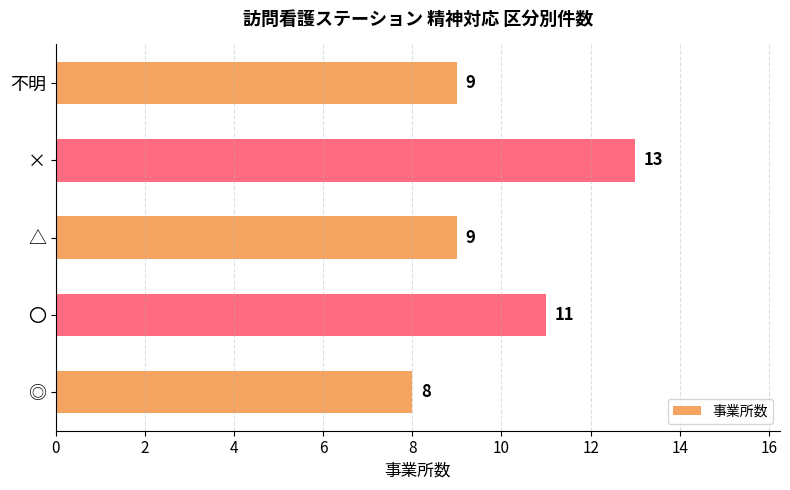

Reading bottom to top, extract all data points from this chart.

◎=8	〇=11	△=9	×=13	不明=9